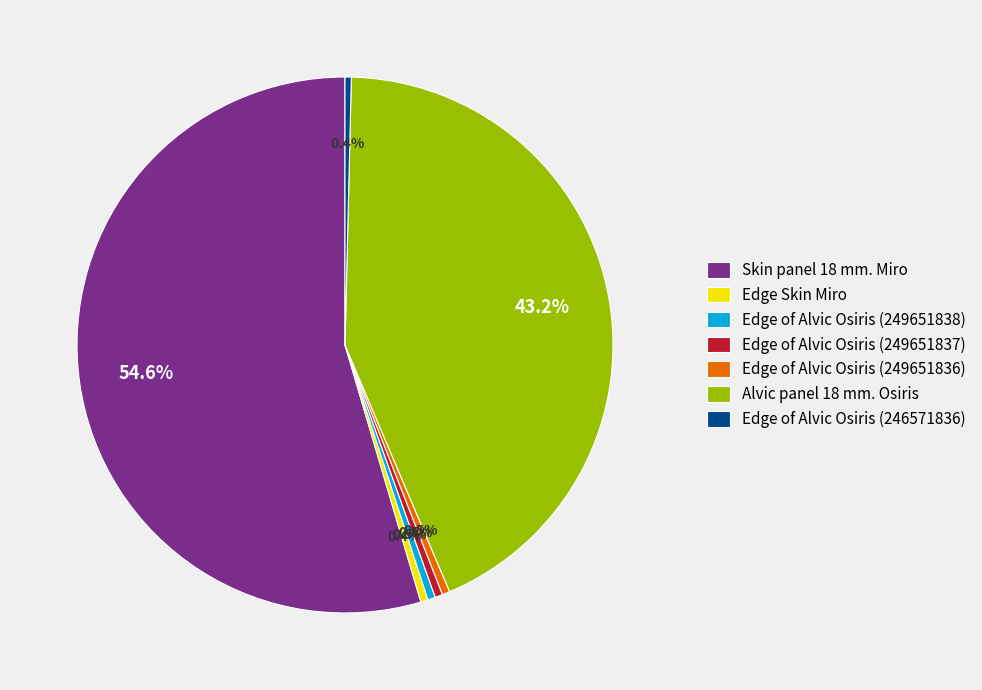

How many segments does this pie chart have?

7